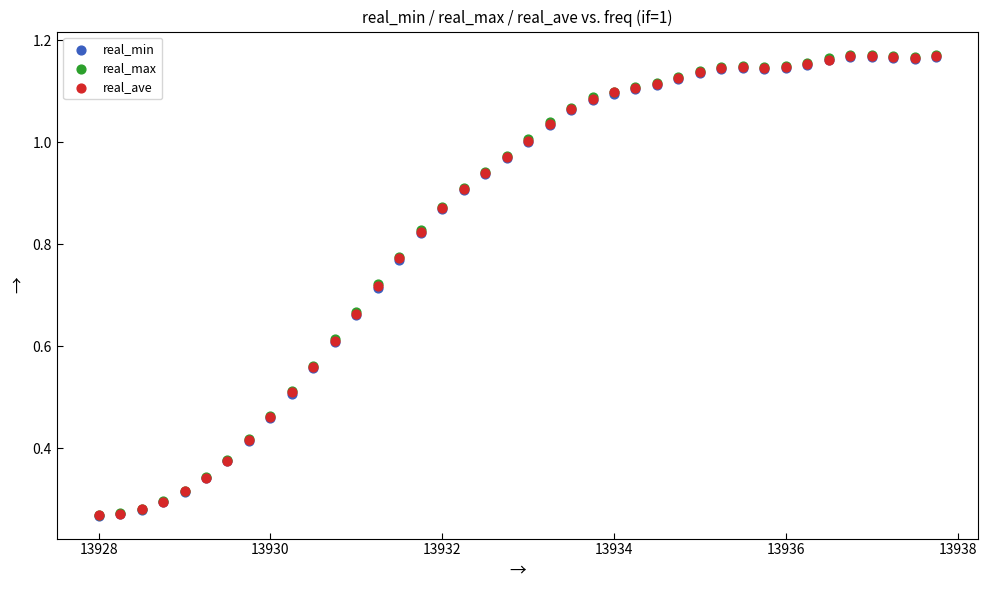

Which series has the widest spread of Y values?

real_max